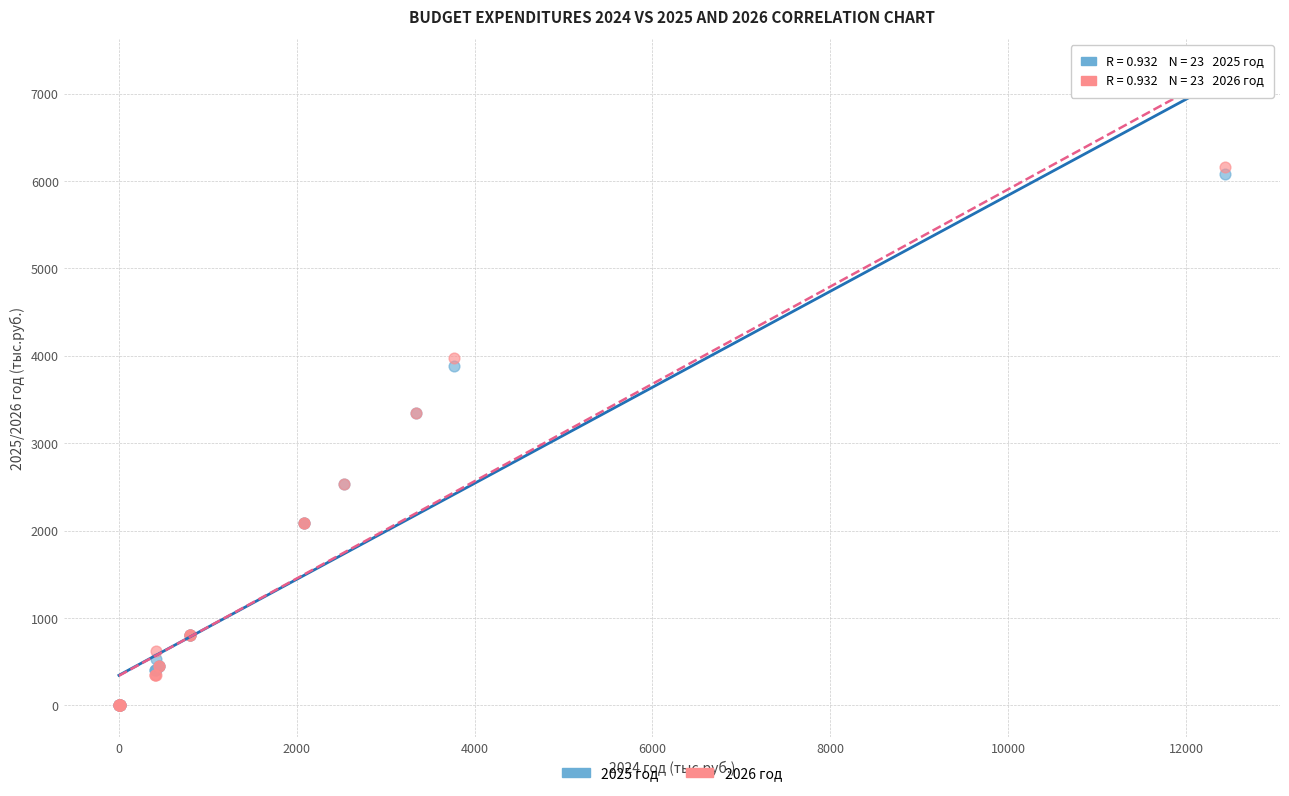

Which series reaches the maximum Y coordinate?

2026 год